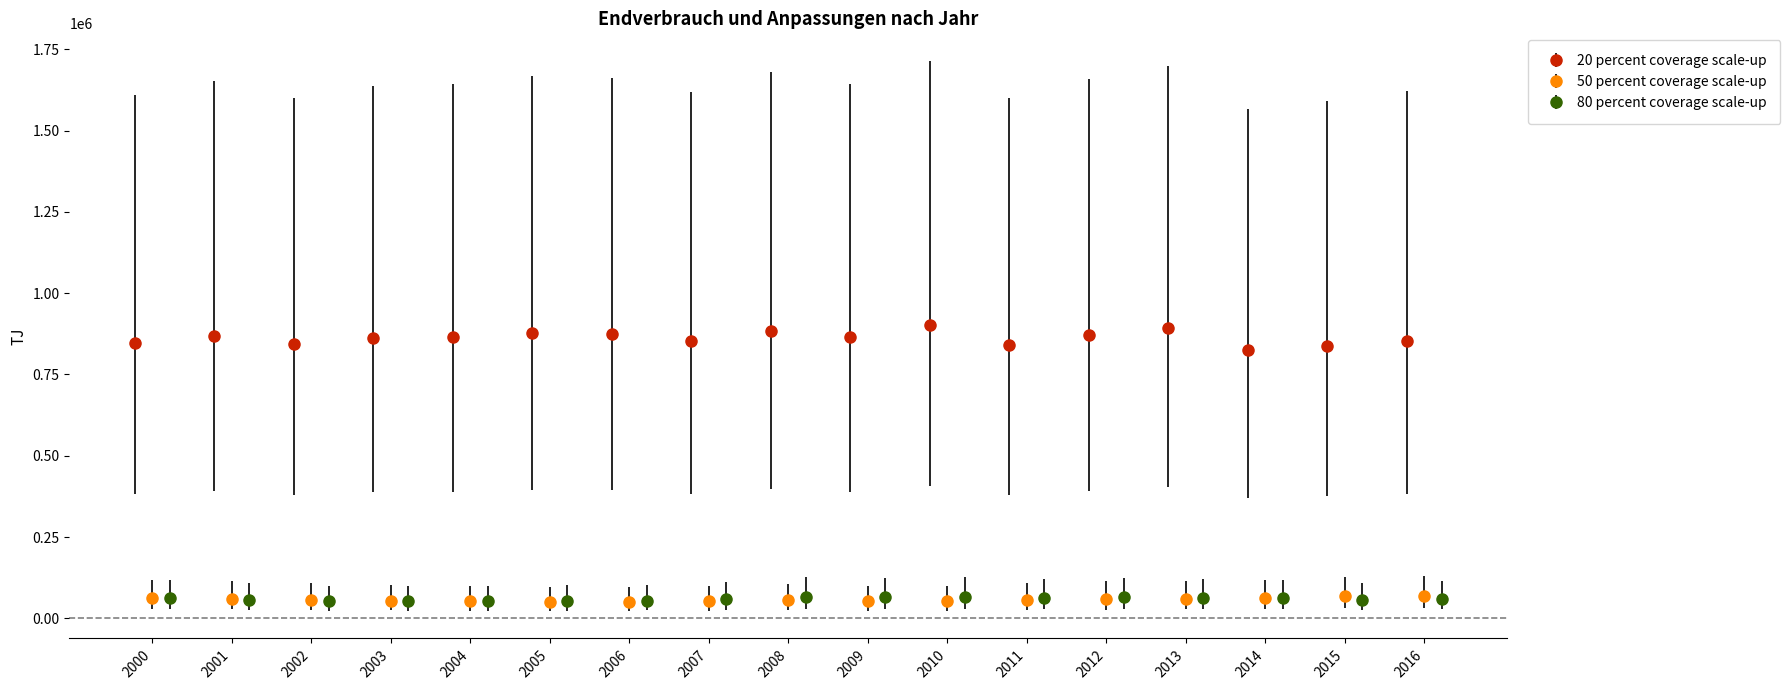

What are all the series names shown in the legend?

20 percent coverage scale-up, 50 percent coverage scale-up, 80 percent coverage scale-up